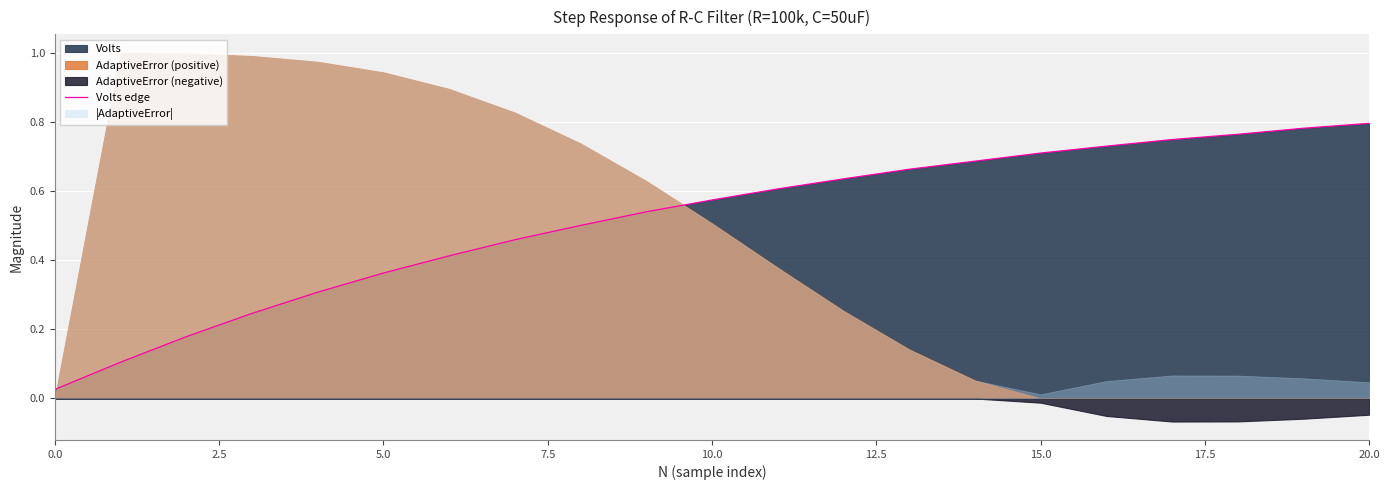

How many lines are shown in the chart?

1